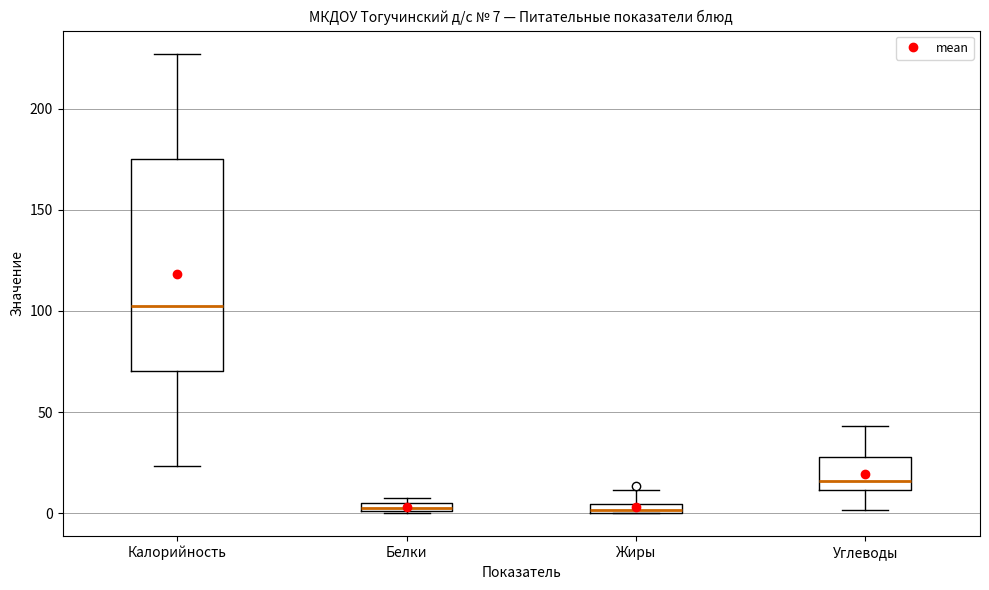

Which box's median line is the highest?

Калорийность